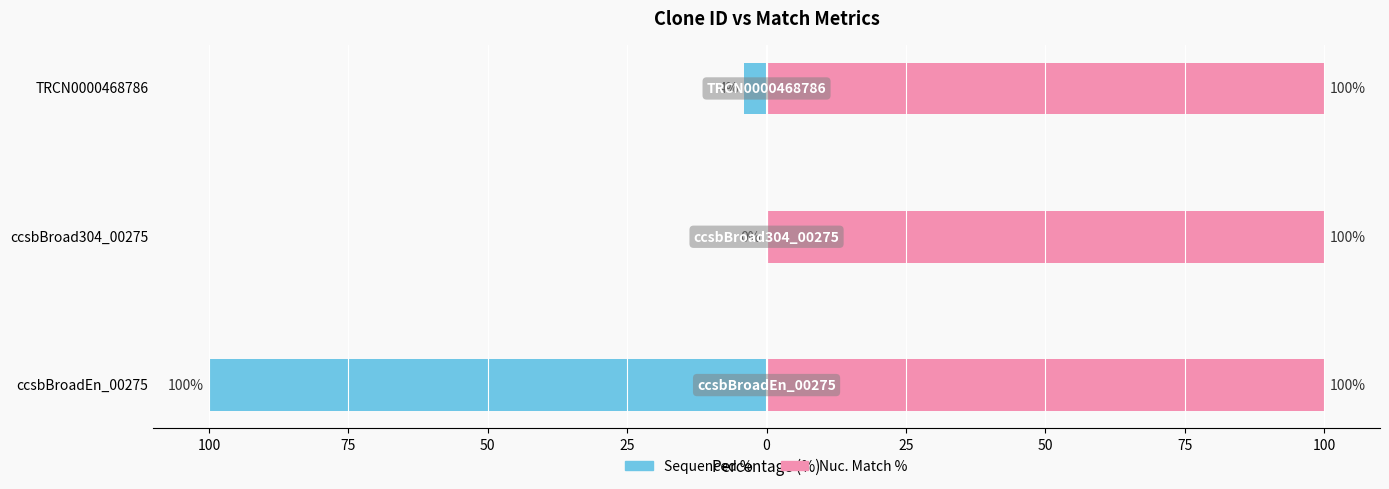

How many bars are there in total?

6